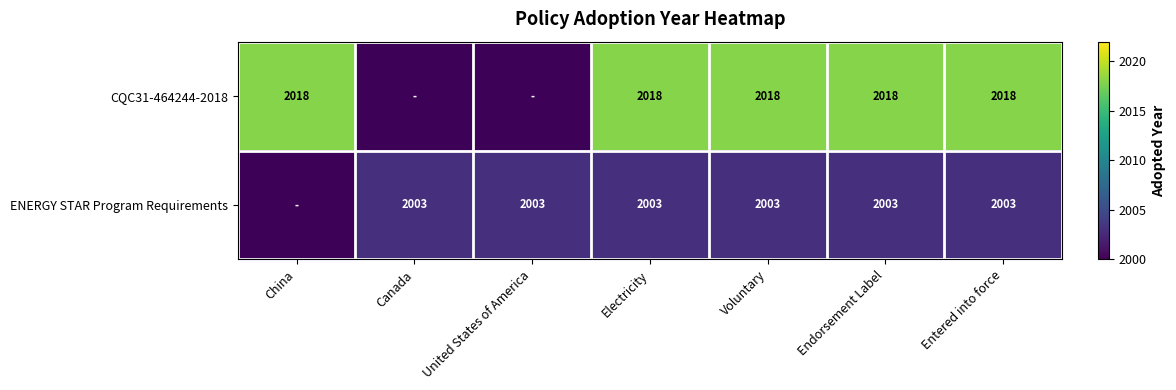

At Voluntary, list the series in order from largest to smallest.

CQC31-464244-2018, ENERGY STAR Program Requirements